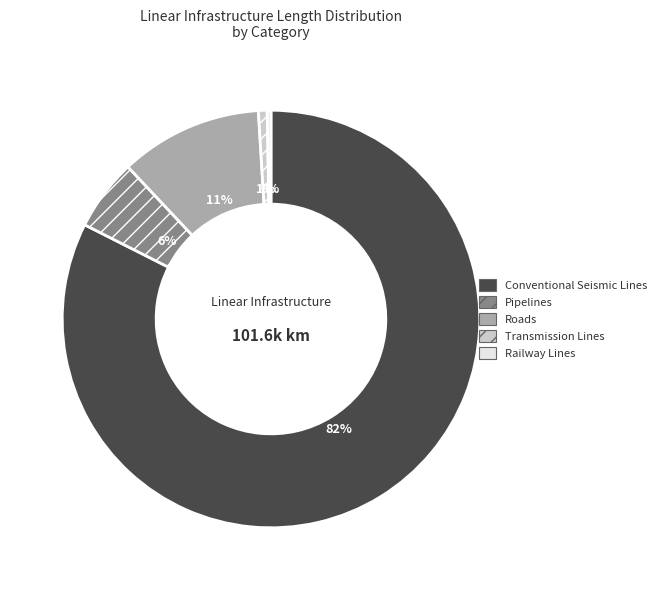

To the nearest percent, what is the combined percentage of Pipelines and Railway Lines?

6%